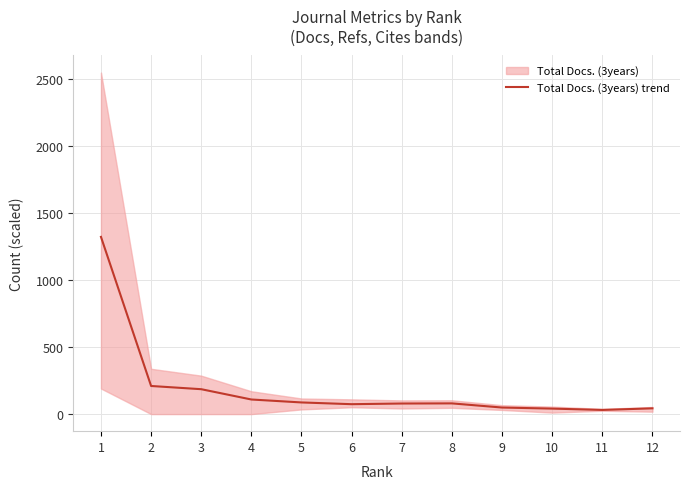

Does the chart have visible grid lines?

Yes